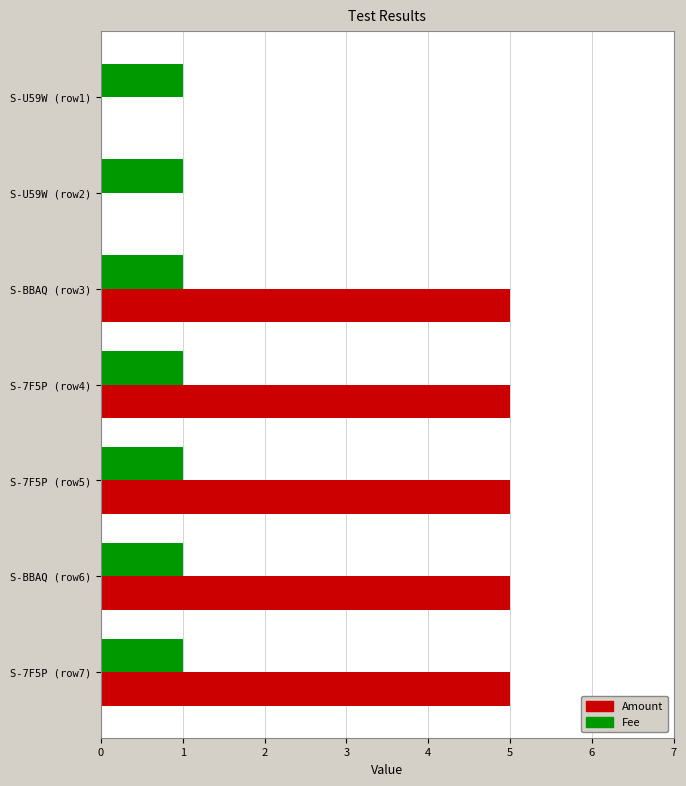

The value of Amount at S-BBAQ (row6) is 9. True or false?

False